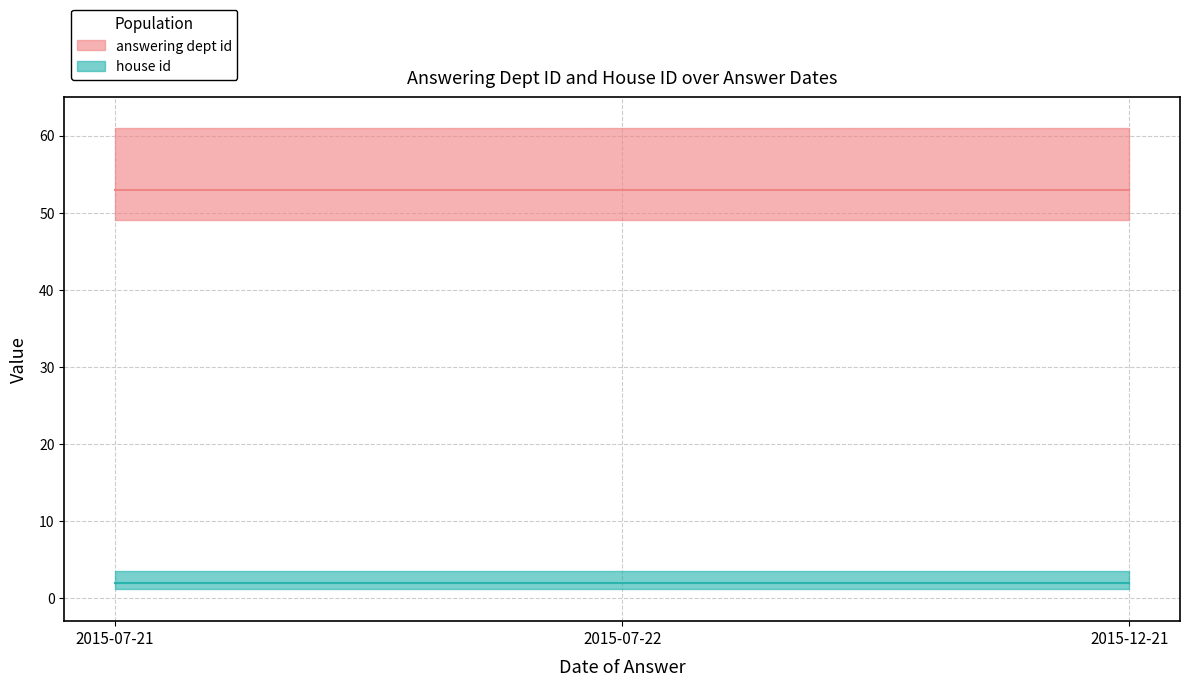

What is the total value across all series at 2015-07-22?

55